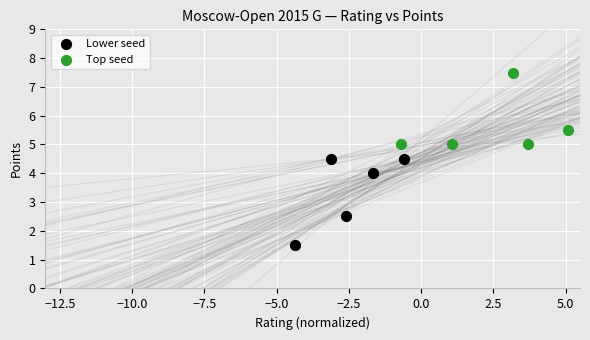

Which series reaches the maximum Y coordinate?

Top seed